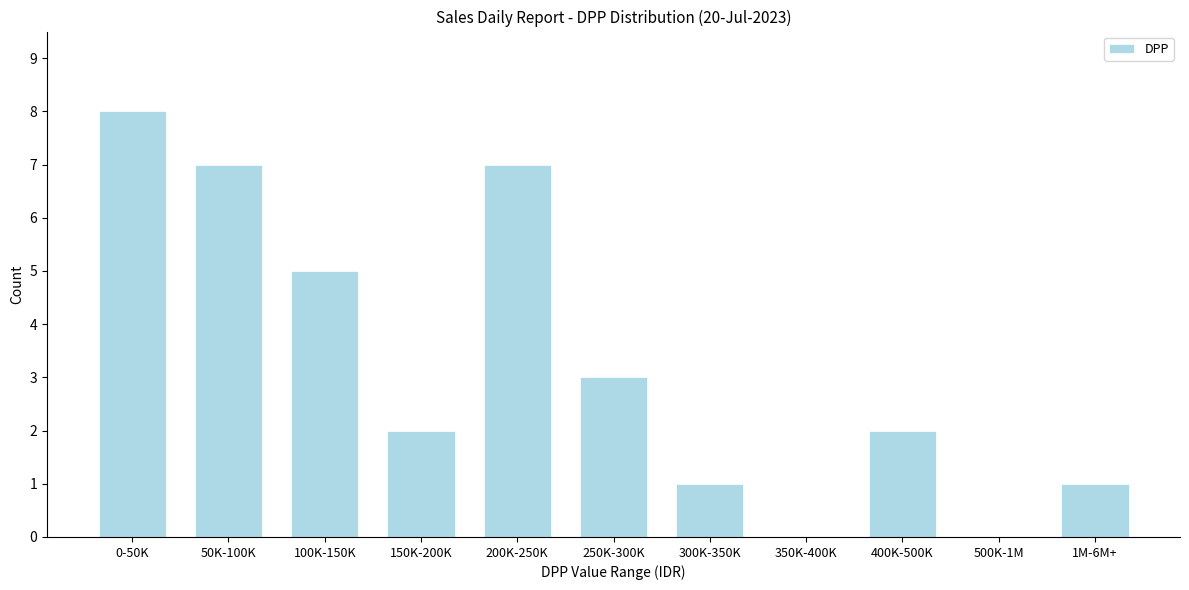

Reading left to right, what are all the values shown in this chart?

0-50K=8	50K-100K=7	100K-150K=5	150K-200K=2	200K-250K=7	250K-300K=3	300K-350K=1	350K-400K=0	400K-500K=2	500K-1M=0	1M-6M+=1